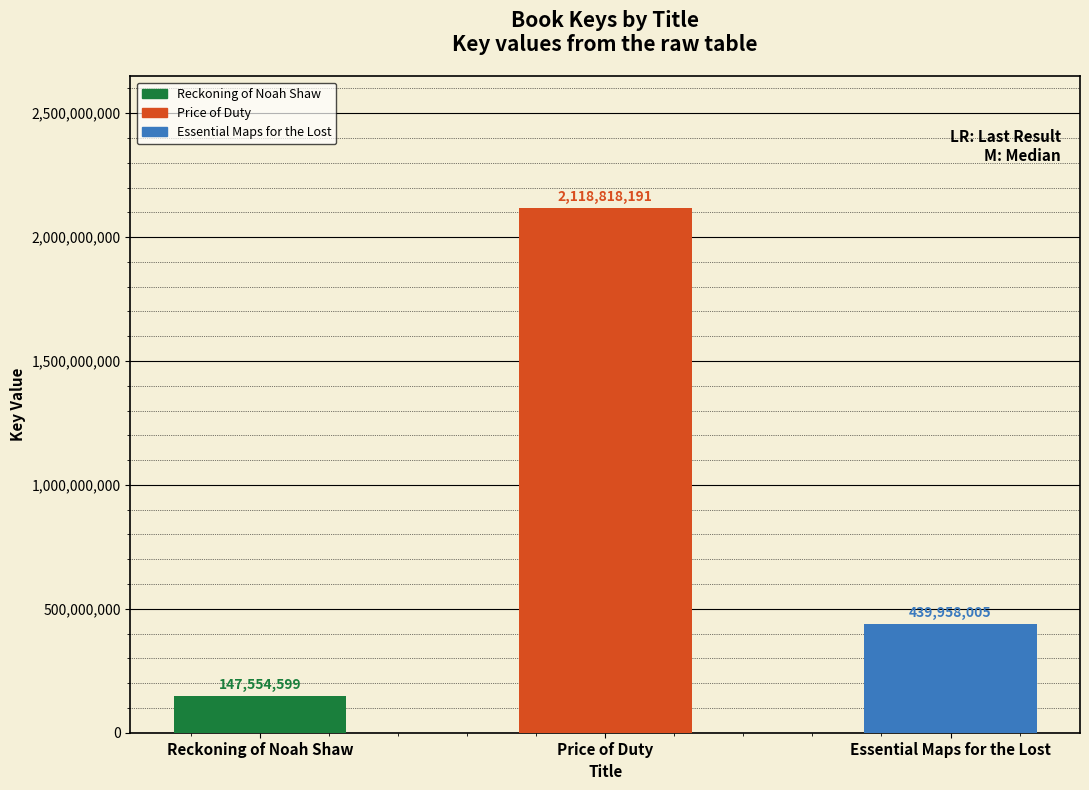

Reading left to right, what are all the values shown in this chart?

Reckoning of Noah Shaw=147554599	Price of Duty=2118818191	Essential Maps for the Lost=439958005